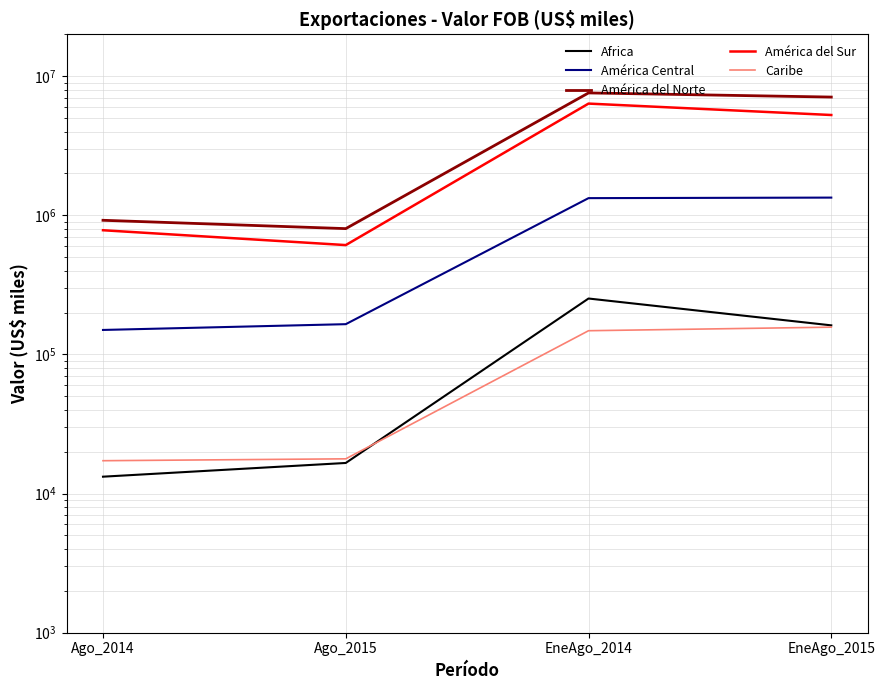

What is the smallest value displayed?

13230